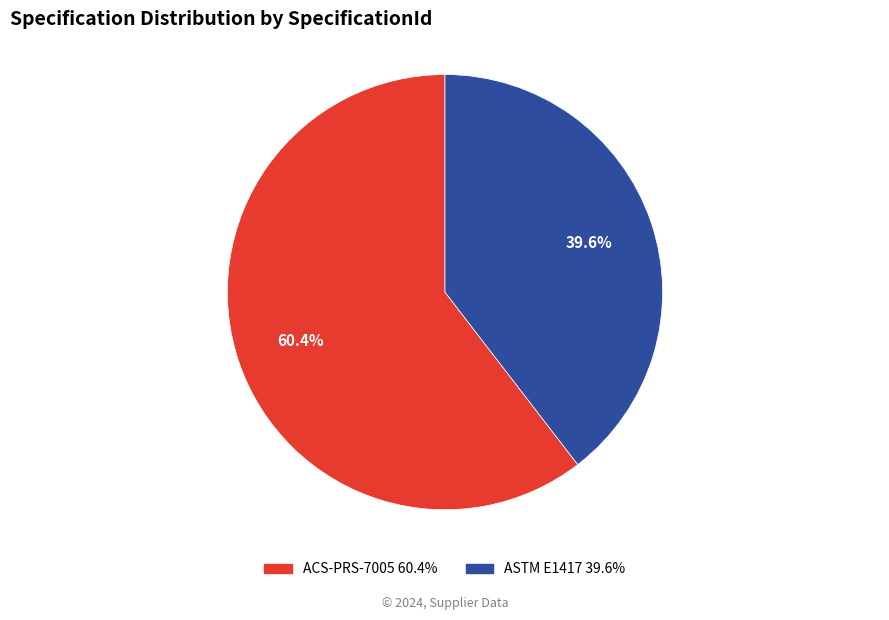

Is there any slice that represents more than half of the pie?

Yes